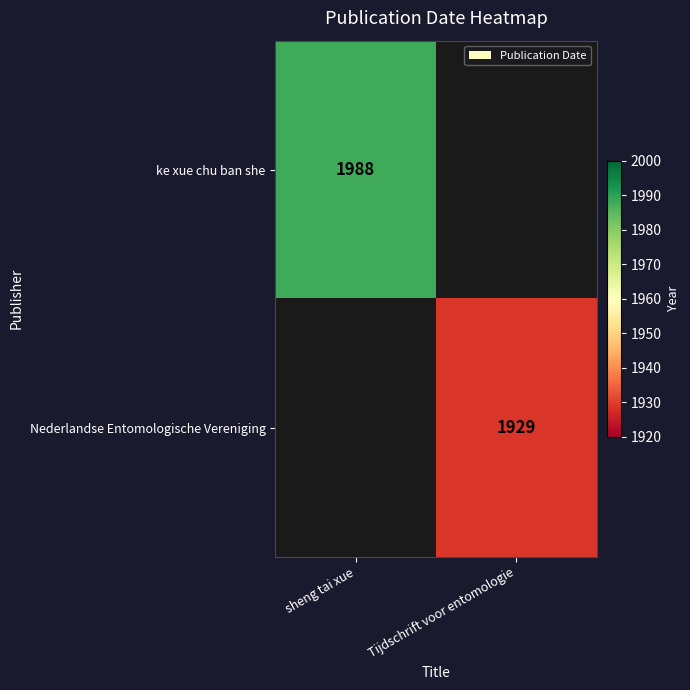

The Nederlandse Entomologische Vereniging series shows 3220 at Tijdschrift voor entomologie. True or false?

False